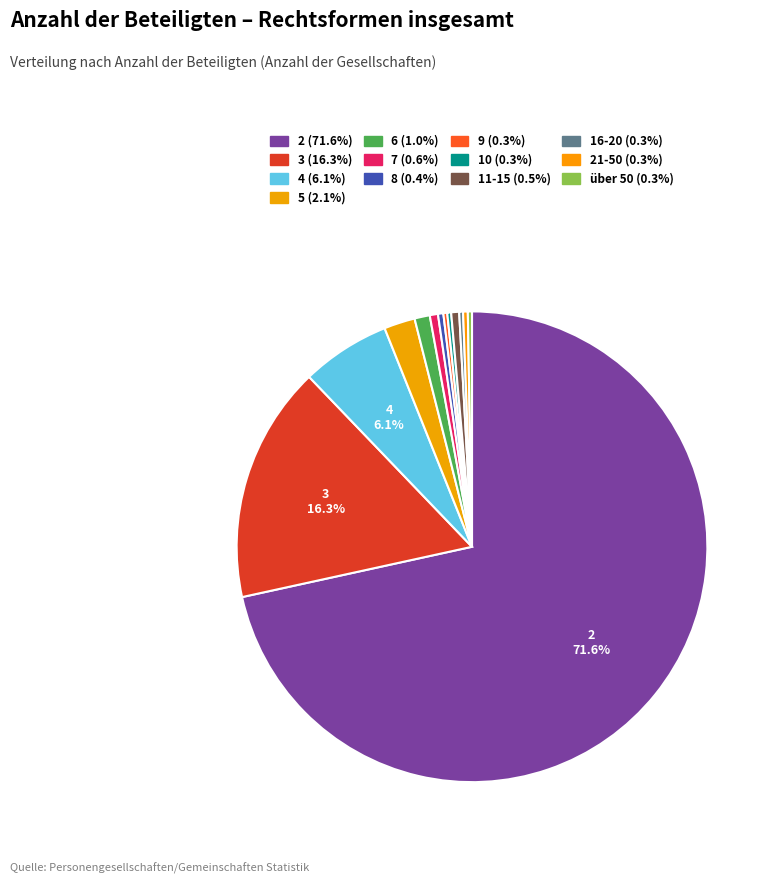

Rank the categories by value from lowest to highest.

16-20, 9, 10, über 50, 21-50, 8, 11-15, 7, 6, 5, 4, 3, 2